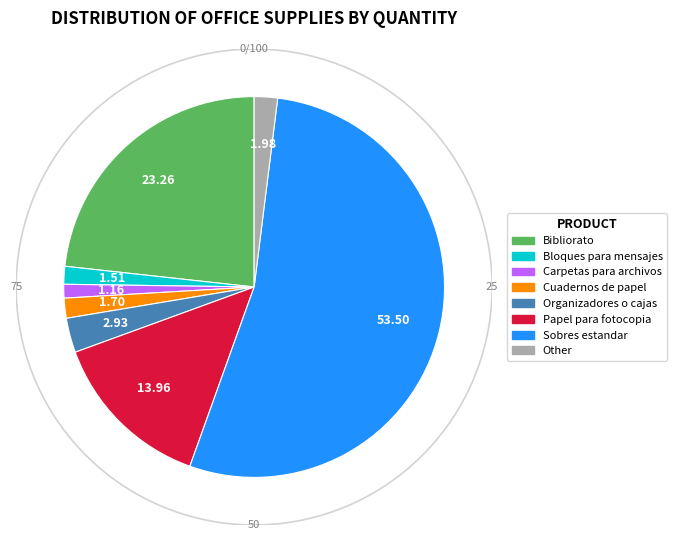

To the nearest percent, what percentage of the pie is Bibliorato?

23%